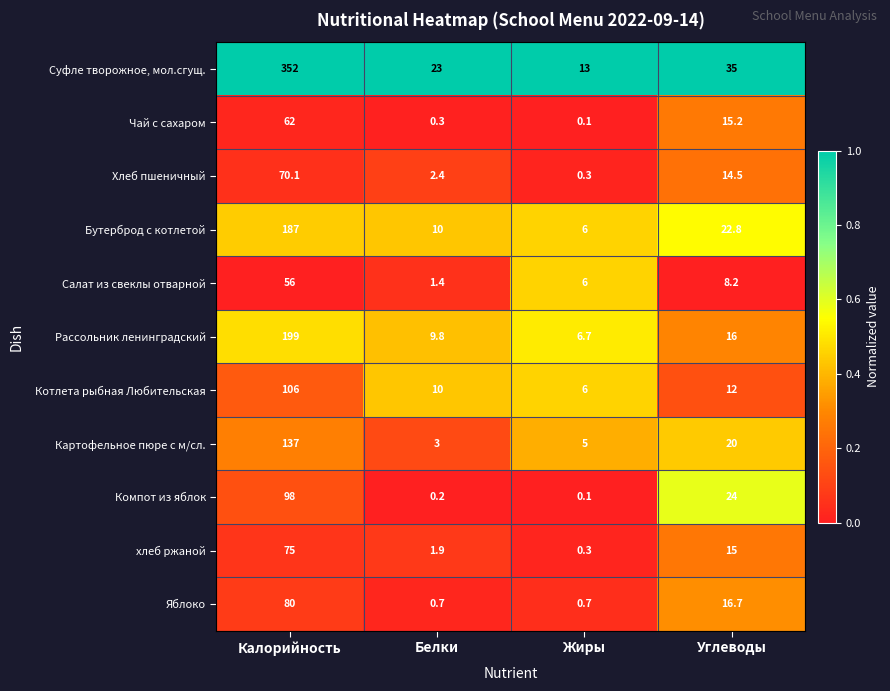

True or false: Салат из свеклы отварной has a value of 24.5 at Калорийность.

False